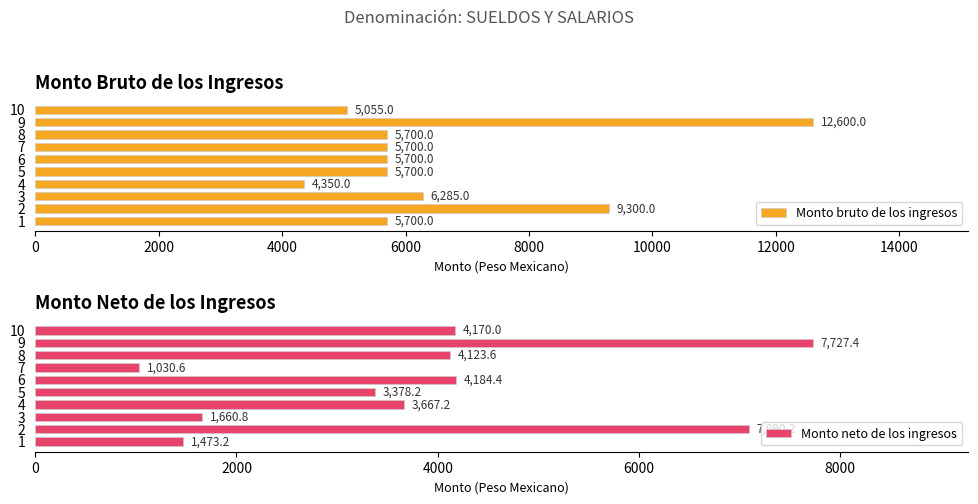

What is the maximum value for Monto bruto de los ingresos?

12600